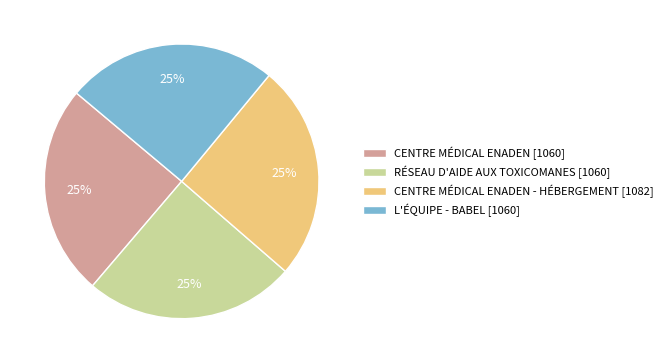

Approximately how many times larger is the value at RÉSEAU D'AIDE AUX TOXICOMANES [1060] compared to CENTRE MÉDICAL ENADEN [1060]?

1.0